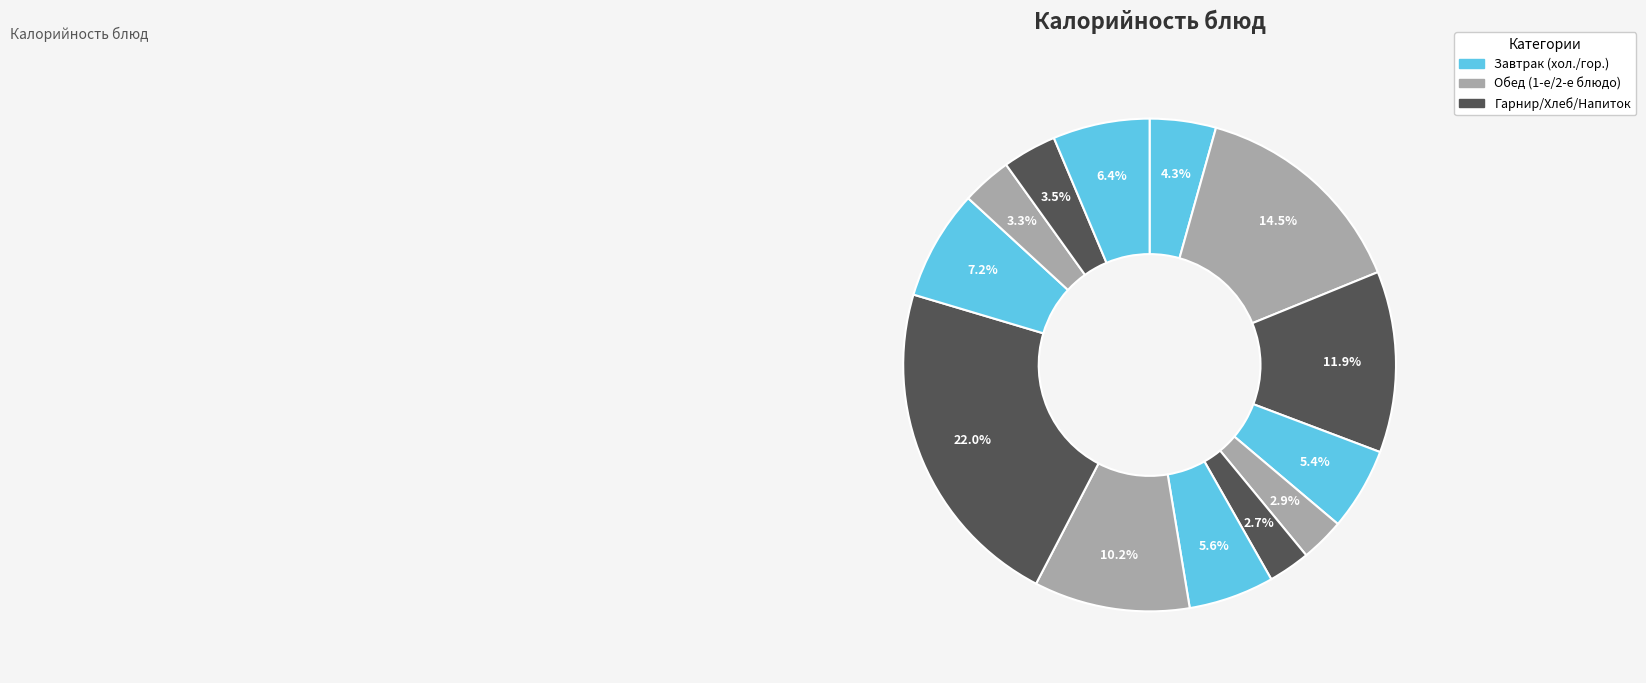

Count the number of slices in the pie.

13